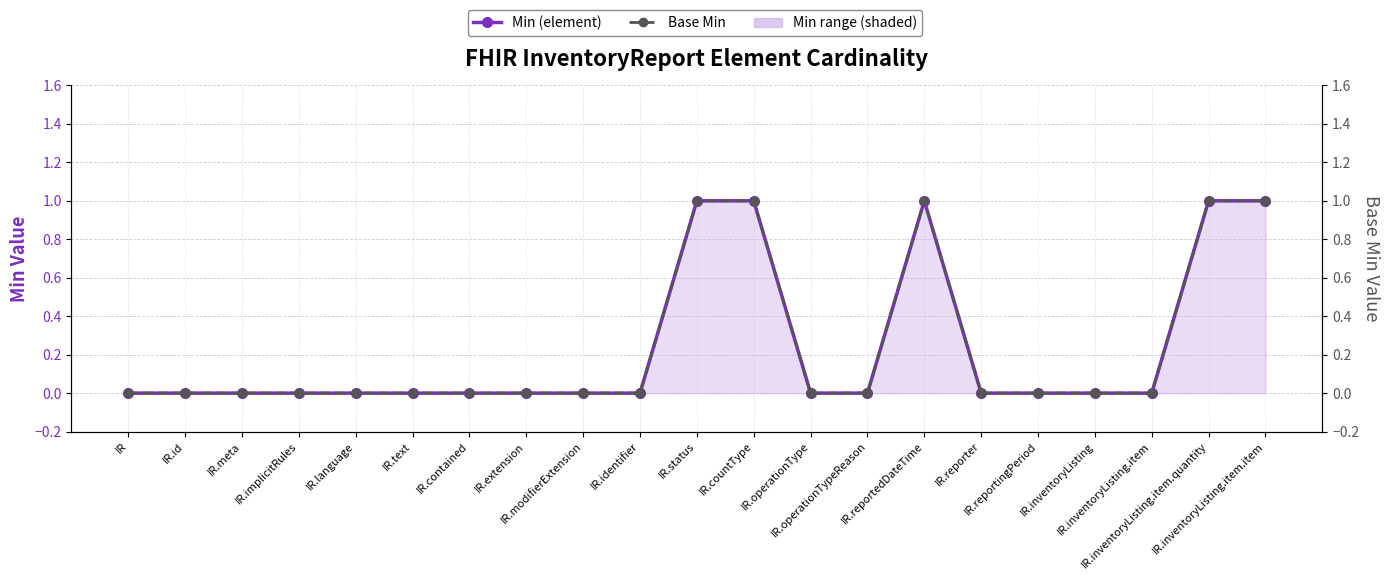

What is the sum of all Min (element) values?

5